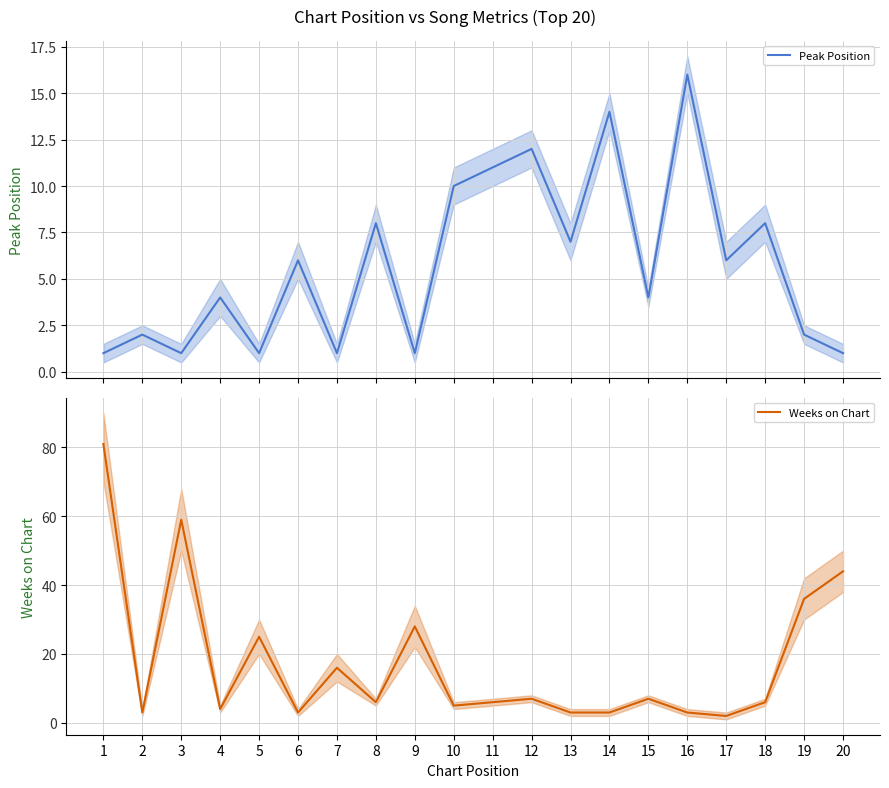

True or false: Weeks on Chart and Peak Position intersect in this chart.

True